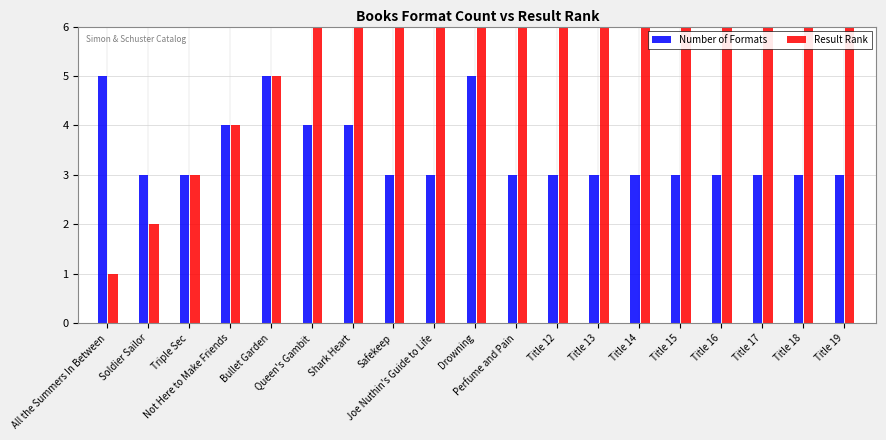

Which series has the widest spread of values?

Result Rank